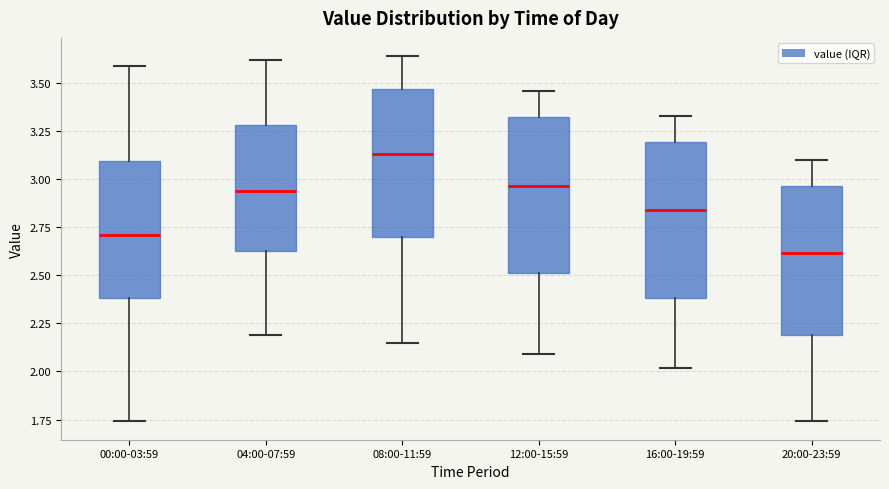

Where is the lower edge of the box for 04:00-07:59 on the y-axis? The values are not printed on the chart, so give them approximately, as read against the axis.

2.65